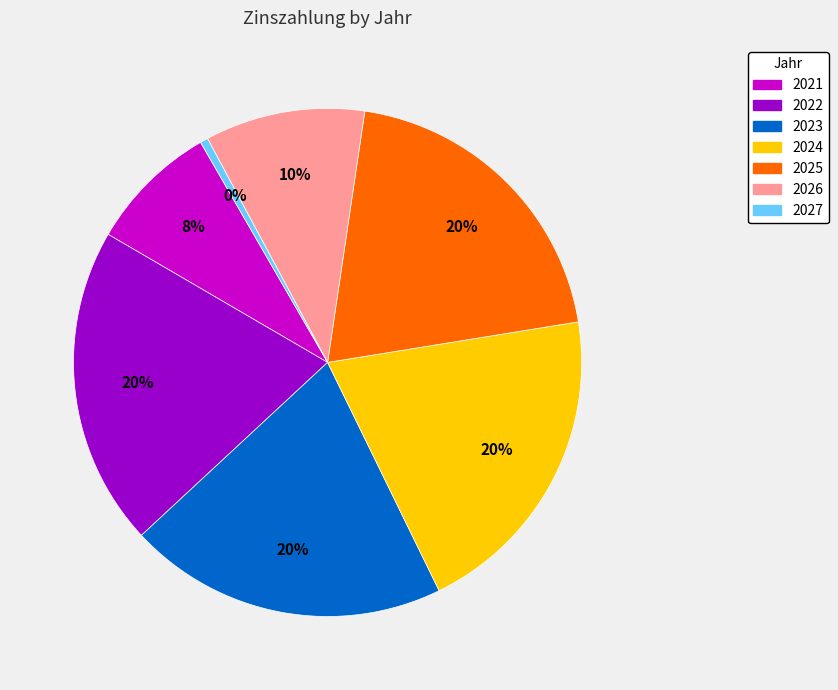

To the nearest percent, what is the difference between the 2022 and 2026 slice percentages?

10%